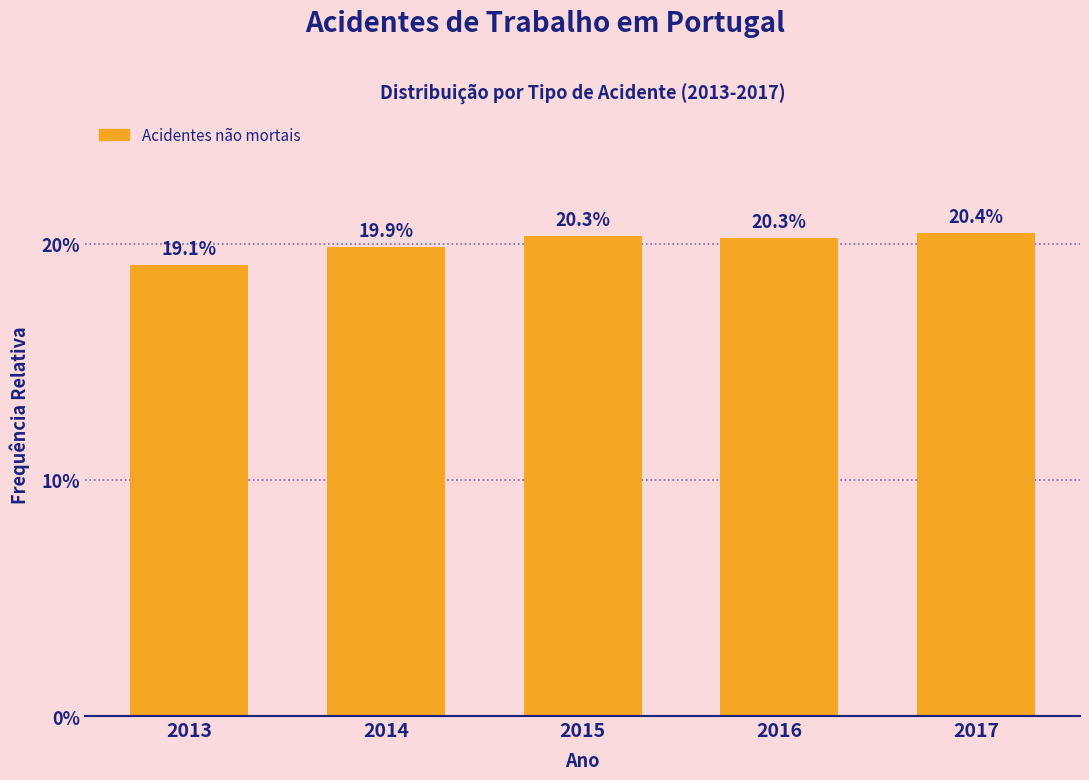

Reading left to right, transcribe all the data shown in this chart.

2013=19.1	2014=19.9	2015=20.3	2016=20.3	2017=20.4